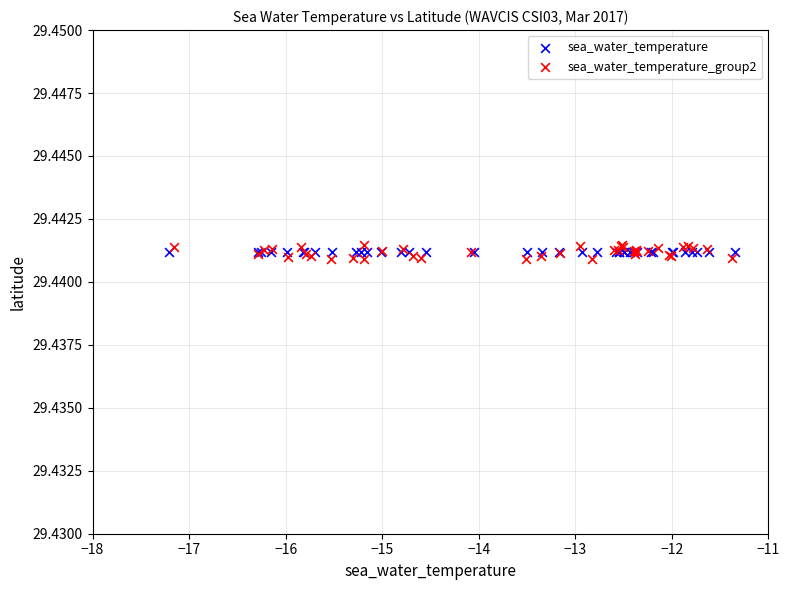

What are all the series names shown in the legend?

sea_water_temperature, sea_water_temperature_group2